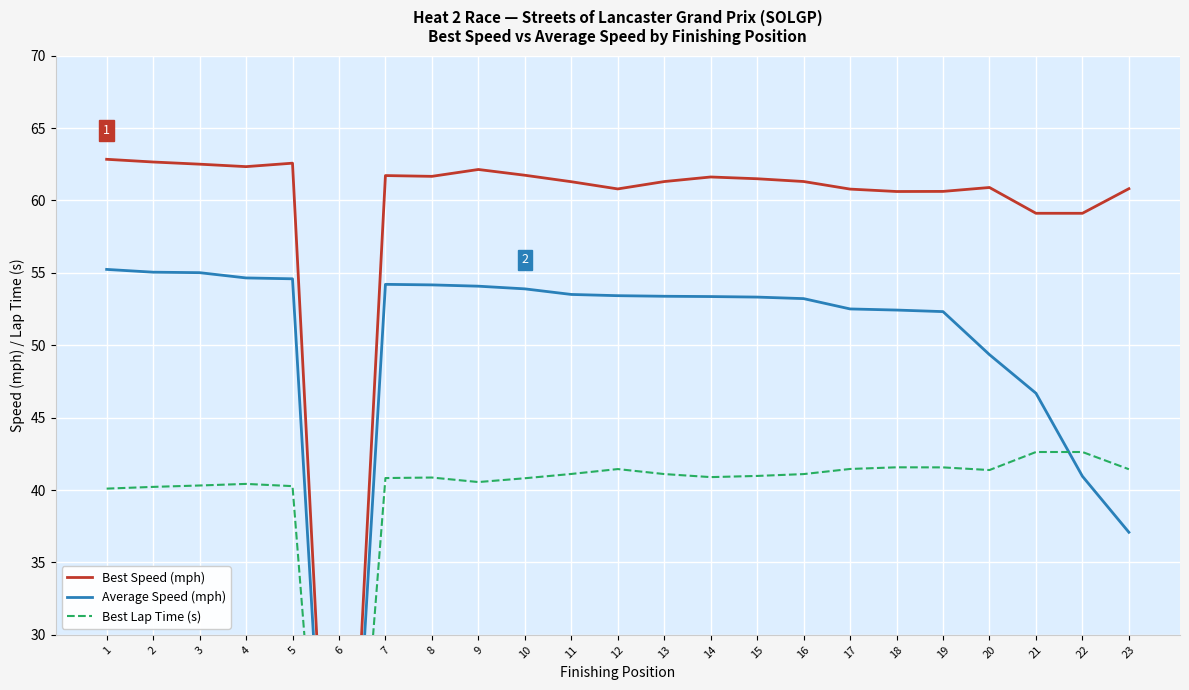

Reading right to left, list all the values displayed in this chart.

Best Speed (mph): 23=60.8	22=59.1	21=59.1	20=60.9	19=60.6	18=60.6	17=60.8	16=61.3	15=61.5	14=61.6	13=61.3	12=60.8	11=61.3	10=61.7	9=62.1	8=61.7	7=61.7	6=0.0	5=62.6	4=62.3	3=62.5	2=62.7	1=62.8
Average Speed (mph): 23=37.1	22=41.0	21=46.7	20=49.4	19=52.3	18=52.4	17=52.5	16=53.2	15=53.3	14=53.4	13=53.4	12=53.4	11=53.5	10=53.9	9=54.1	8=54.2	7=54.2	6=0.0	5=54.6	4=54.7	3=55.0	2=55.0	1=55.2
Best Lap Time (s): 23=41.4	22=42.6	21=42.6	20=41.4	19=41.6	18=41.6	17=41.5	16=41.1	15=41.0	14=40.9	13=41.1	12=41.4	11=41.1	10=40.8	9=40.6	8=40.9	7=40.8	6=0.0	5=40.3	4=40.4	3=40.3	2=40.2	1=40.1